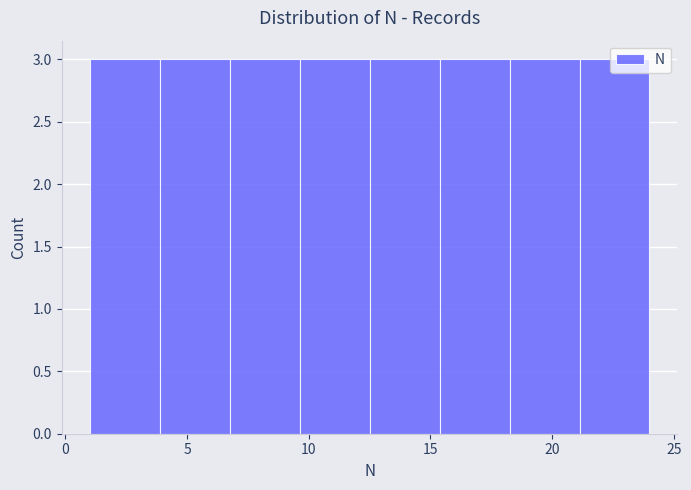

Reading left to right, list every bar in this chart as the range it spans on the x-axis followed by its height. Neither the bar edges nor the heights are printed on the chart, so give them approximately, as read against the axes.

1.0 to 4.0: 3
4.0 to 7.0: 3
7.0 to 9.5: 3
9.5 to 12.5: 3
12.5 to 15.5: 3
15.5 to 18.5: 3
18.5 to 21.0: 3
21.0 to 24.0: 3